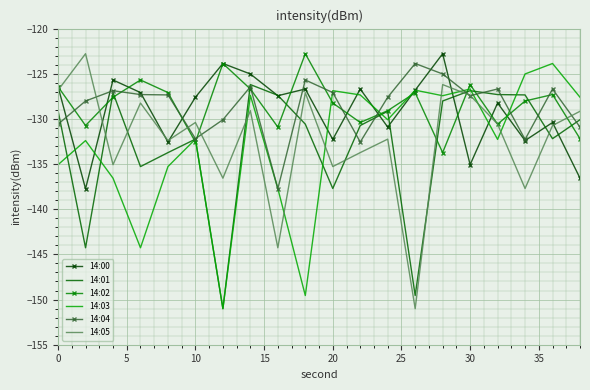

What is the lowest value of the 14:03 series?

-151.0